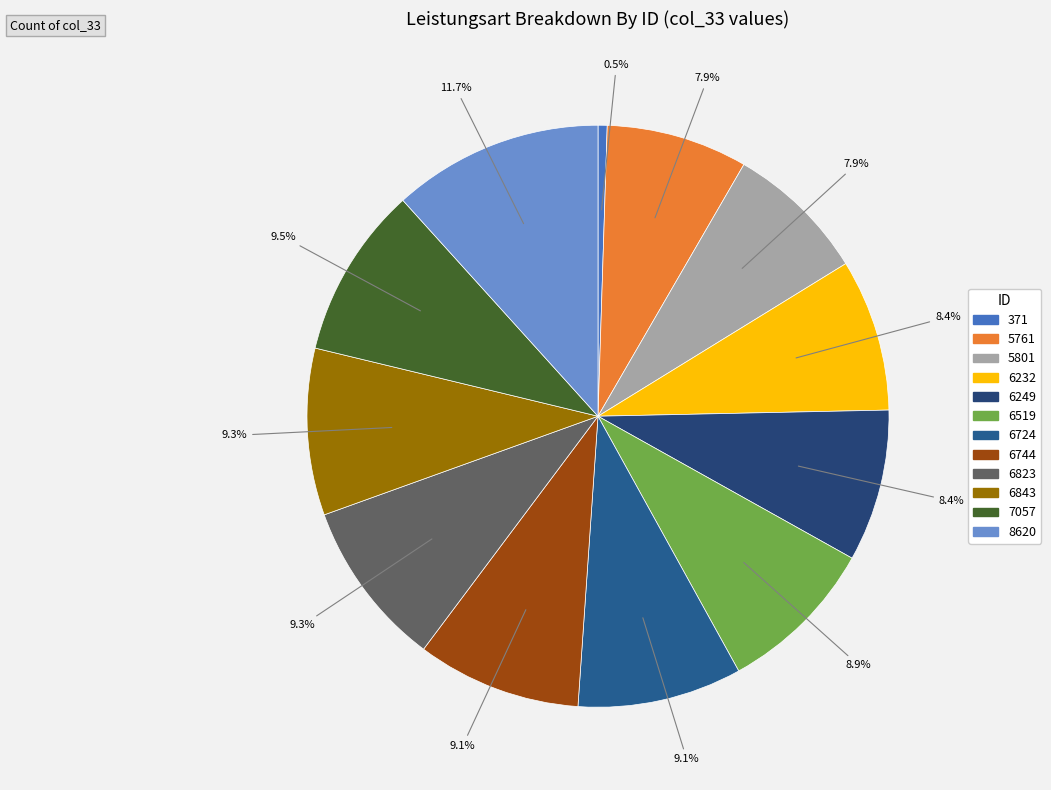

Which slice is the largest?

8620